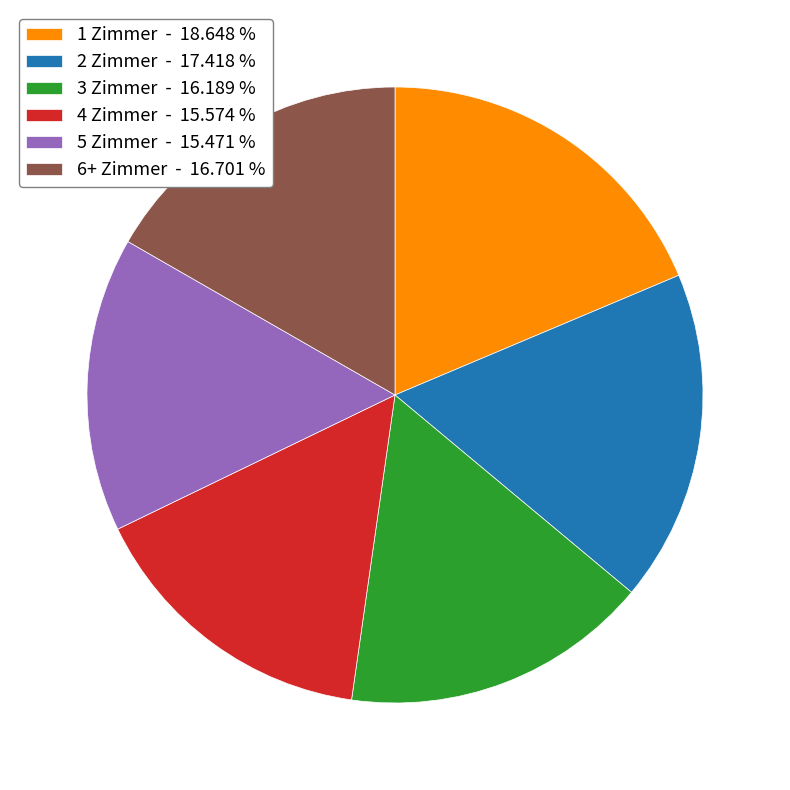

The 3 Zimmer slice represents 2% of the pie. True or false?

False